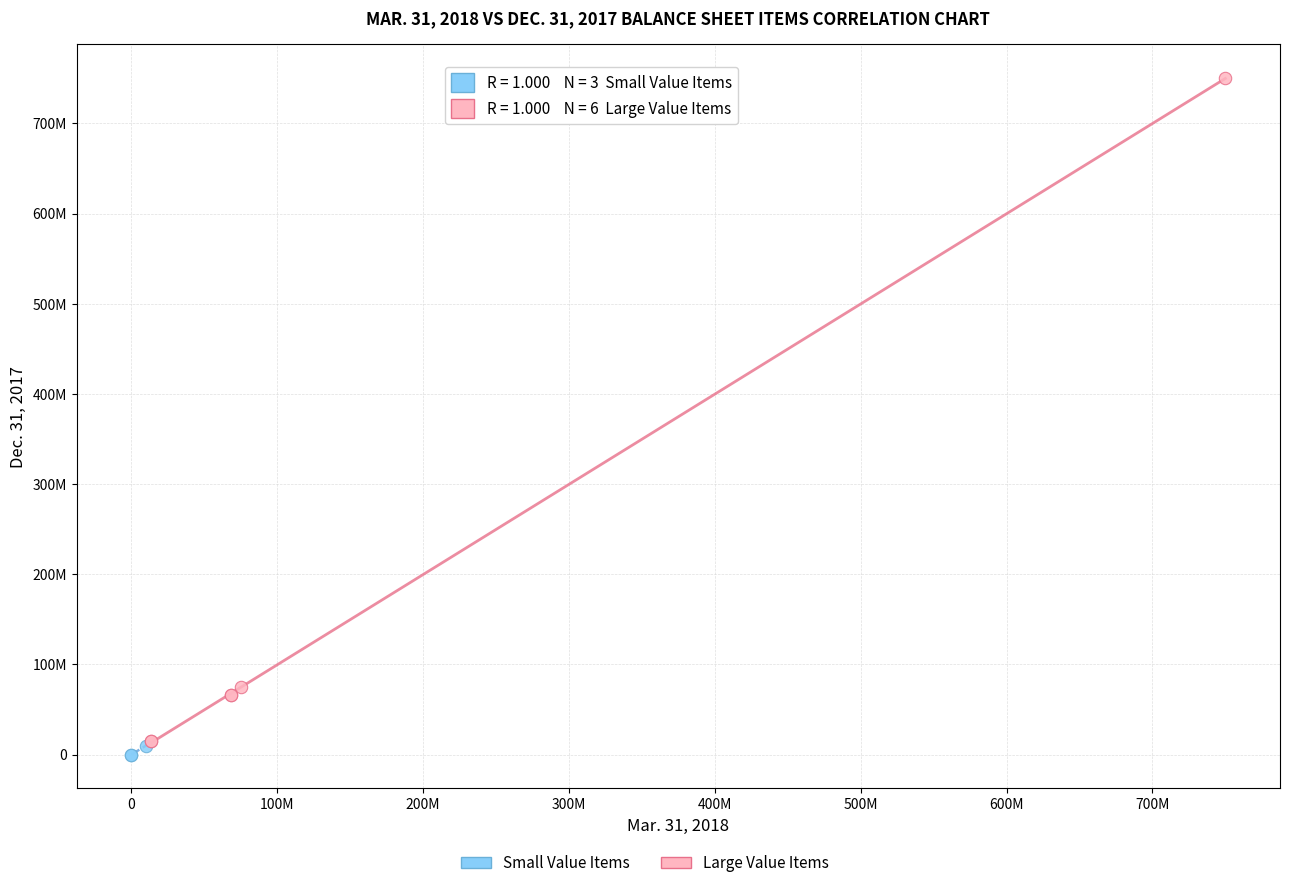

Which series contains the highest Y value?

Large Value Items